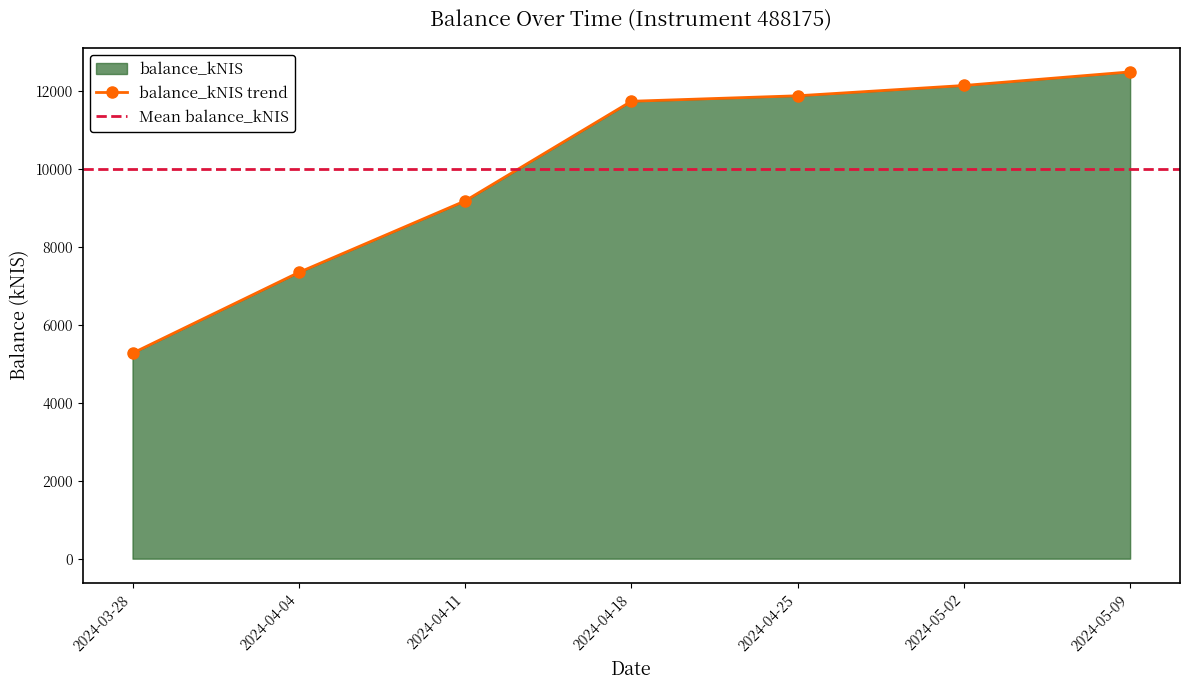

Rank the categories by value from lowest to highest.

2024-03-28, 2024-04-04, 2024-04-11, 2024-04-18, 2024-04-25, 2024-05-02, 2024-05-09